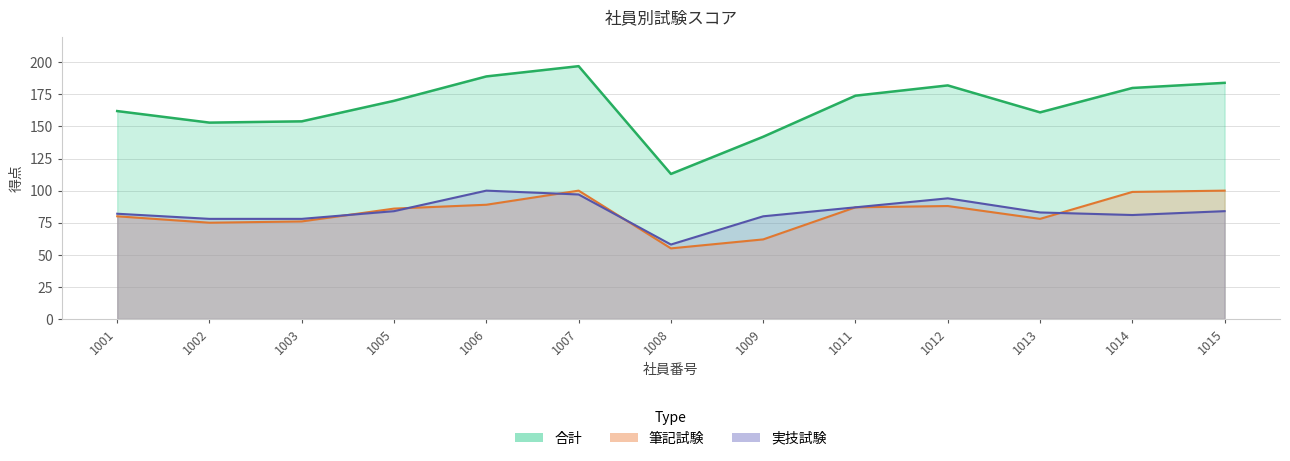

List the labels in order of 筆記試験 value, largest first.

1007, 1015, 1014, 1006, 1012, 1011, 1005, 1001, 1013, 1003, 1002, 1009, 1008